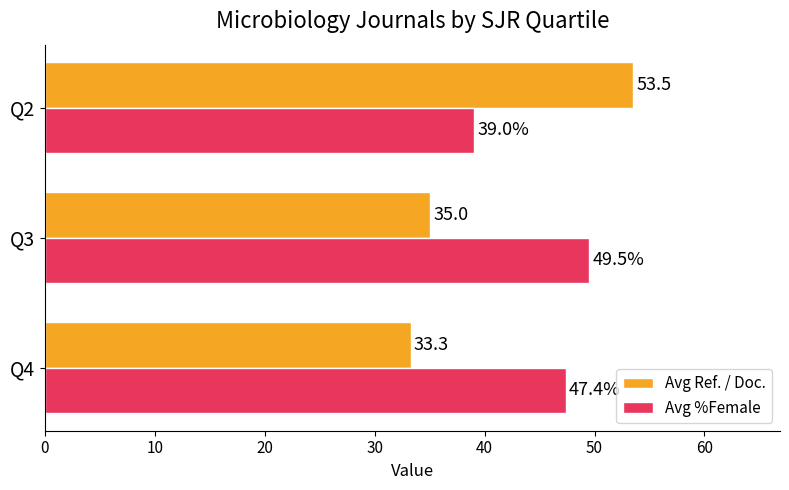

What is the smallest value displayed?

33.3